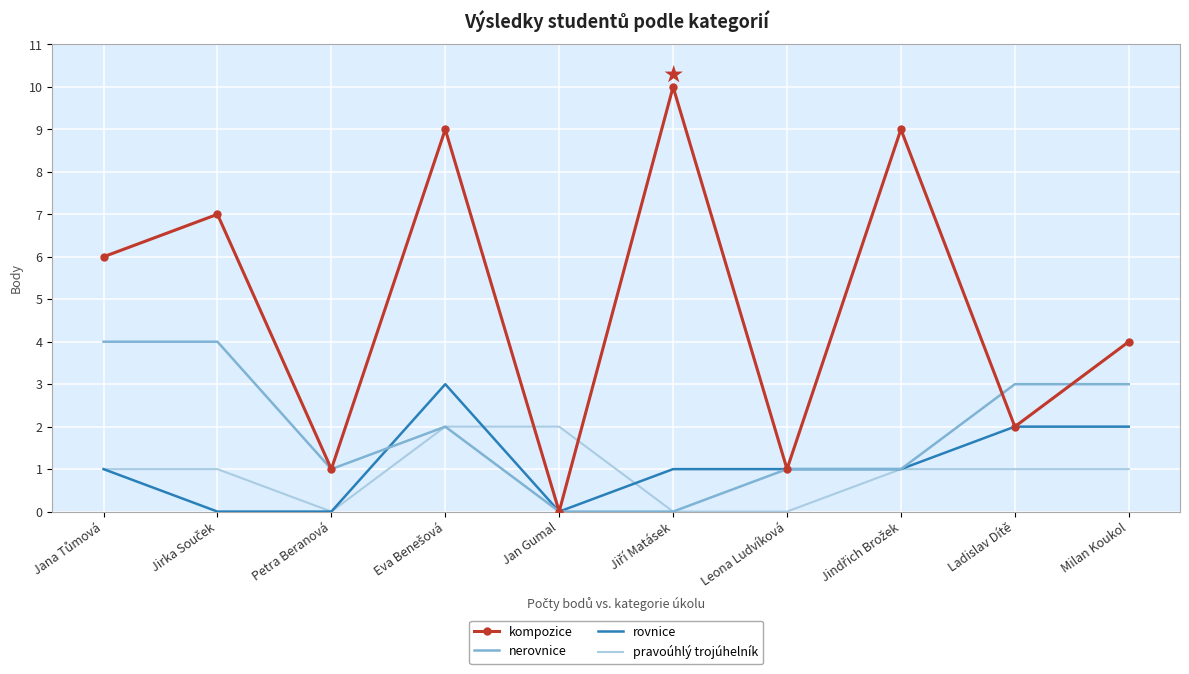

What is the difference between the second highest and minimum values in the rovnice series?

2